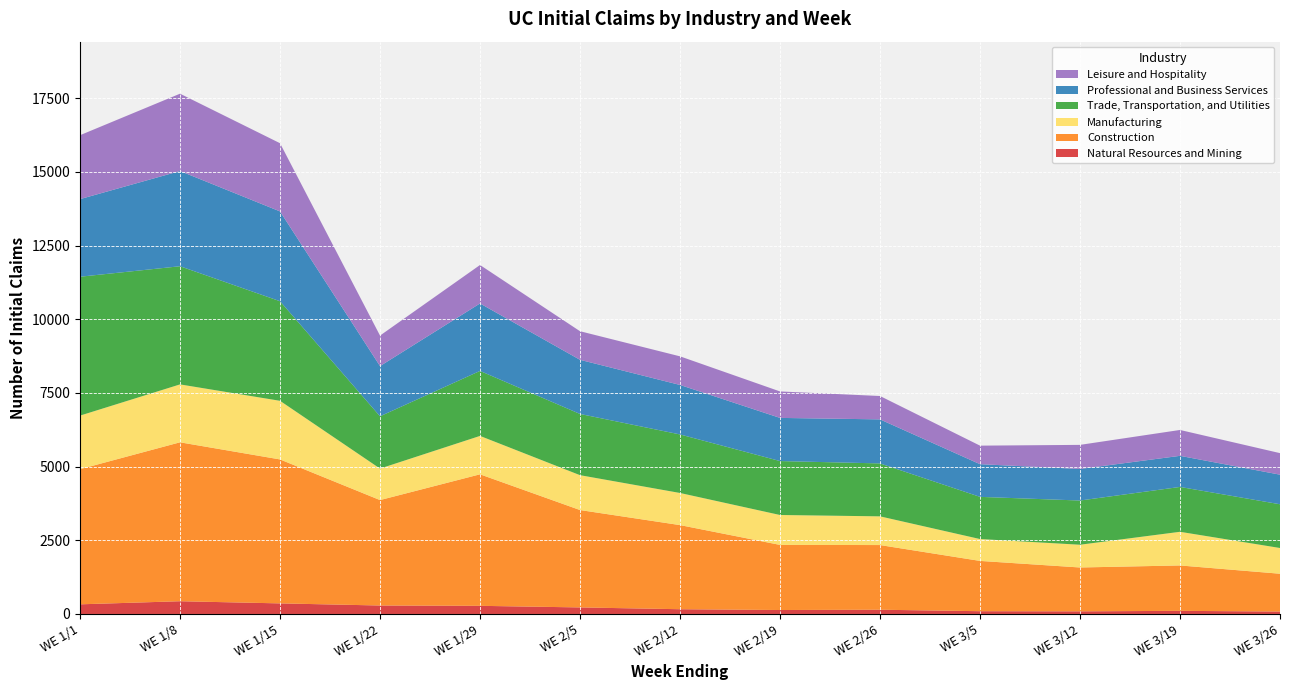

Reading right to left, extract all data points from this chart.

Natural Resources and Mining: WE 3/26=82	WE 3/19=106	WE 3/12=89	WE 3/5=94	WE 2/26=144	WE 2/19=134	WE 2/12=161	WE 2/5=222	WE 1/29=276	WE 1/22=287	WE 1/15=359	WE 1/8=432	WE 1/1=327
Construction: WE 3/26=1283	WE 3/19=1540	WE 3/12=1488	WE 3/5=1706	WE 2/26=2194	WE 2/19=2209	WE 2/12=2854	WE 2/5=3304	WE 1/29=4462	WE 1/22=3577	WE 1/15=4884	WE 1/8=5392	WE 1/1=4586
Manufacturing: WE 3/26=873	WE 3/19=1142	WE 3/12=772	WE 3/5=742	WE 2/26=974	WE 2/19=1015	WE 2/12=1090	WE 2/5=1183	WE 1/29=1303	WE 1/22=1069	WE 1/15=1989	WE 1/8=1965	WE 1/1=1817
Trade, Transportation, and Utilities: WE 3/26=1484	WE 3/19=1522	WE 3/12=1500	WE 3/5=1431	WE 2/26=1796	WE 2/19=1830	WE 2/12=1986	WE 2/5=2077	WE 1/29=2205	WE 1/22=1774	WE 1/15=3379	WE 1/8=4009	WE 1/1=4712
Professional and Business Services: WE 3/26=1004	WE 3/19=1055	WE 3/12=1071	WE 3/5=1109	WE 2/26=1494	WE 2/19=1464	WE 2/12=1679	WE 2/5=1837	WE 1/29=2289	WE 1/22=1703	WE 1/15=3047	WE 1/8=3230	WE 1/1=2633
Leisure and Hospitality: WE 3/26=731	WE 3/19=878	WE 3/12=817	WE 3/5=629	WE 2/26=793	WE 2/19=898	WE 2/12=971	WE 2/5=970	WE 1/29=1305	WE 1/22=1035	WE 1/15=2314	WE 1/8=2624	WE 1/1=2169